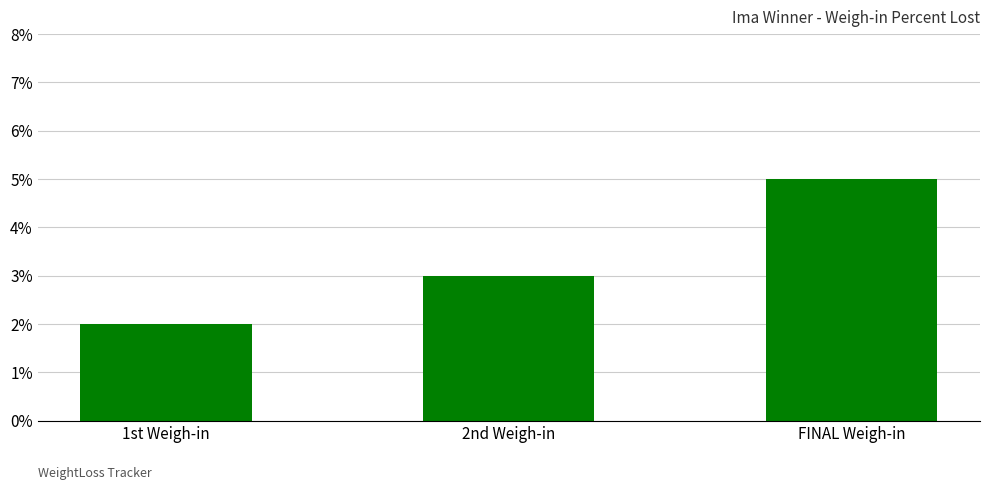

List the labels in order of value, smallest first.

1st Weigh-in, 2nd Weigh-in, FINAL Weigh-in